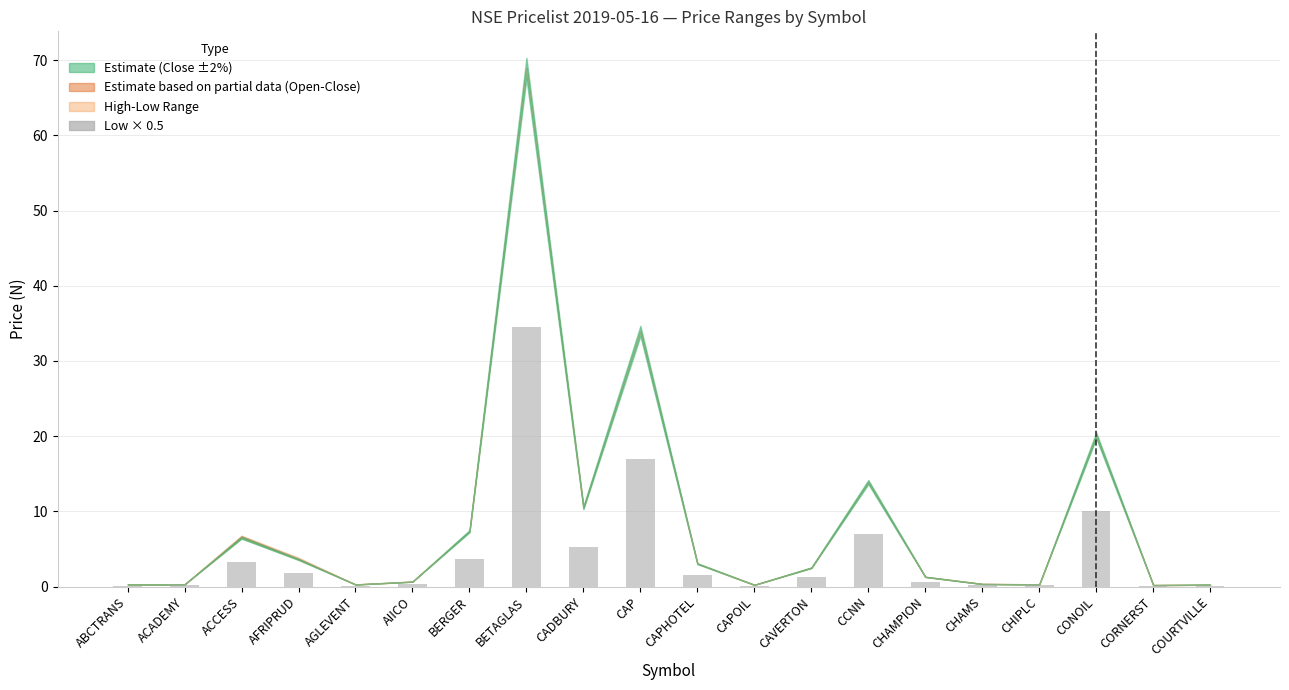

Which has a higher value, CORNERST or BETAGLAS?

BETAGLAS